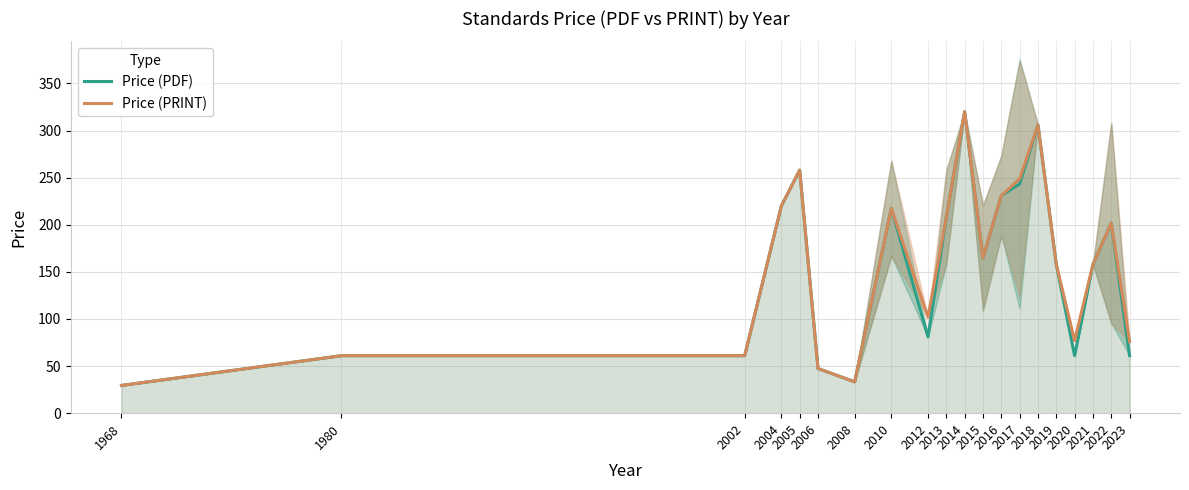

Which has a higher value, 2002 or 2020?

2002